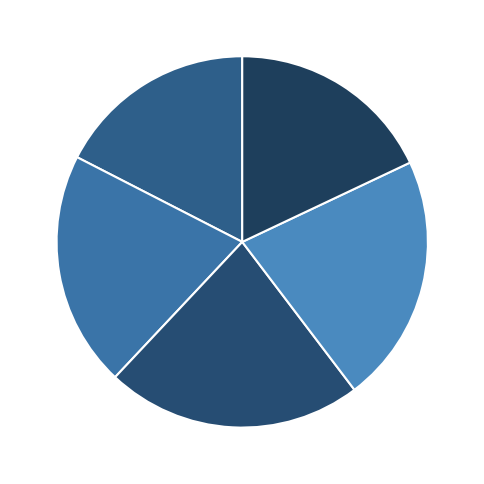

Count the number of slices in the pie.

5